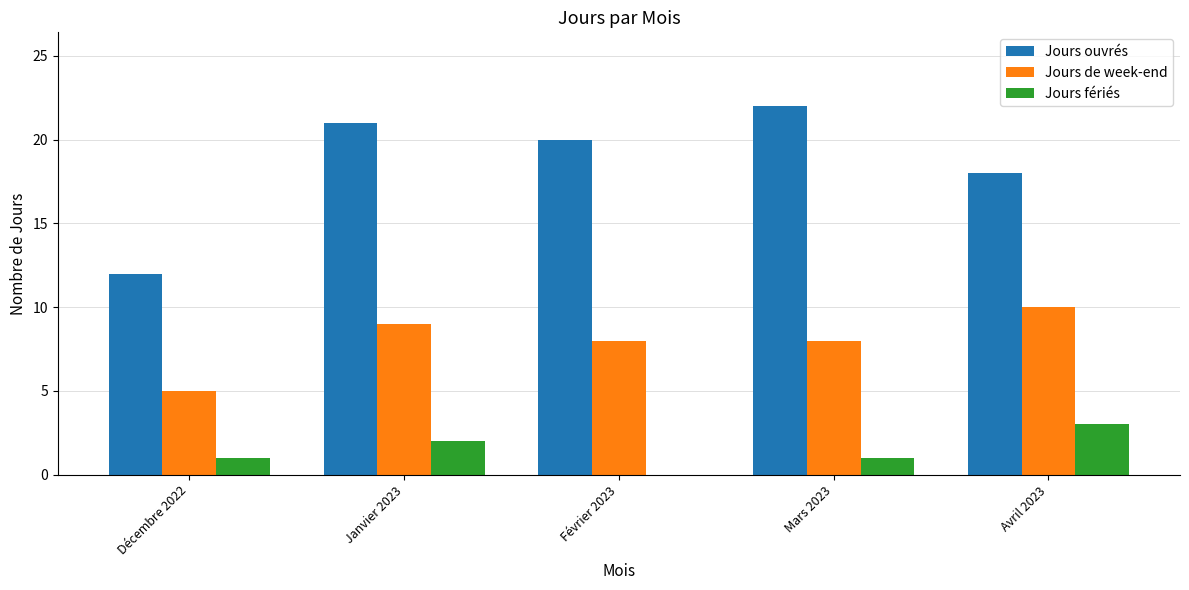

Read the Jours de week-end value at Décembre 2022.

5